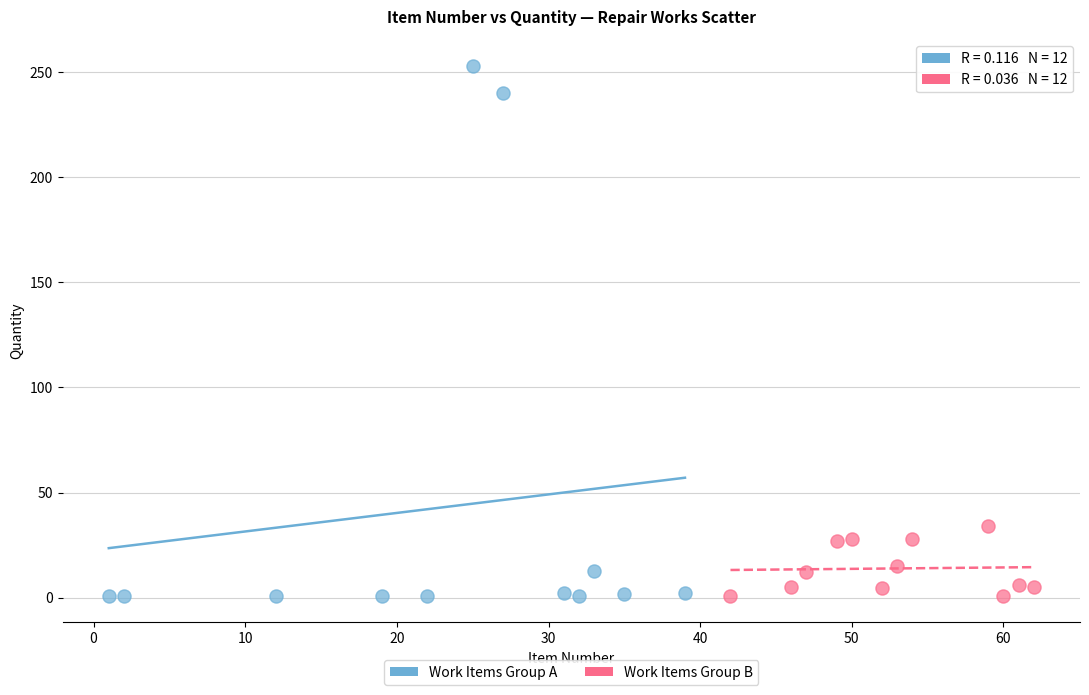

What are all the series names shown in the legend?

Work Items Group A, Work Items Group B